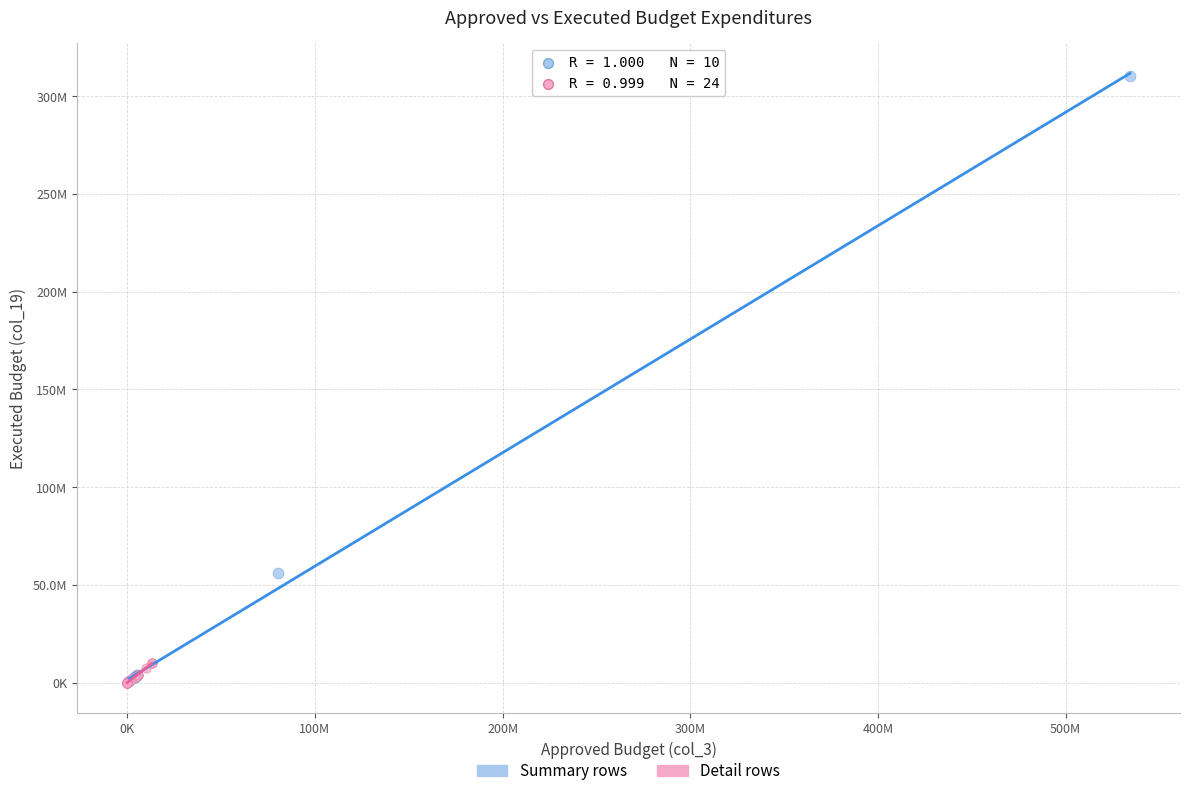

What are all the series names shown in the legend?

Summary rows, Detail rows